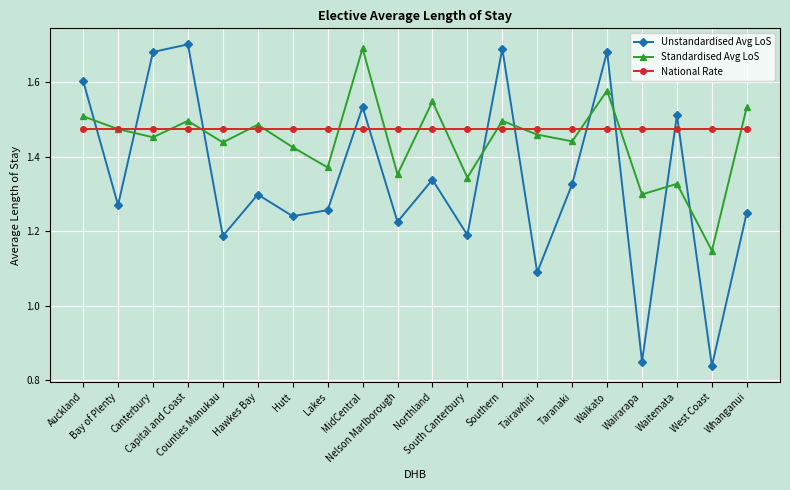

In Unstandardised Avg LoS, how many points are lower than both neighbors (excluding endpoints)?

8